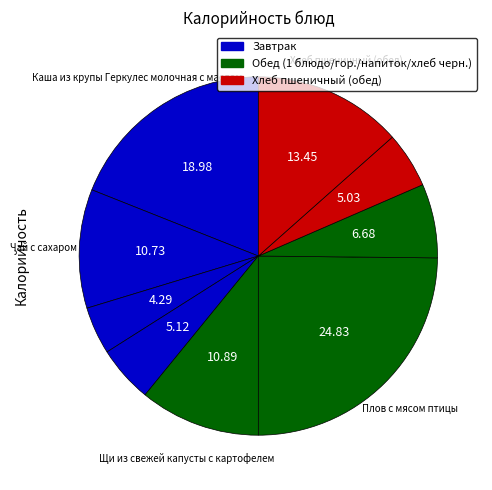

Count the number of slices in the pie.

9